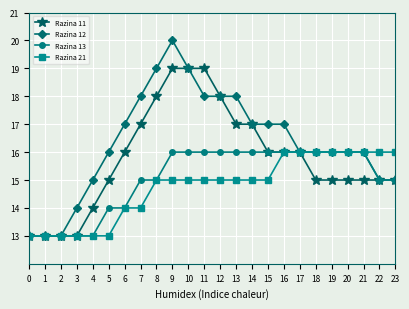

At which category is the sum across all series the highest?

9